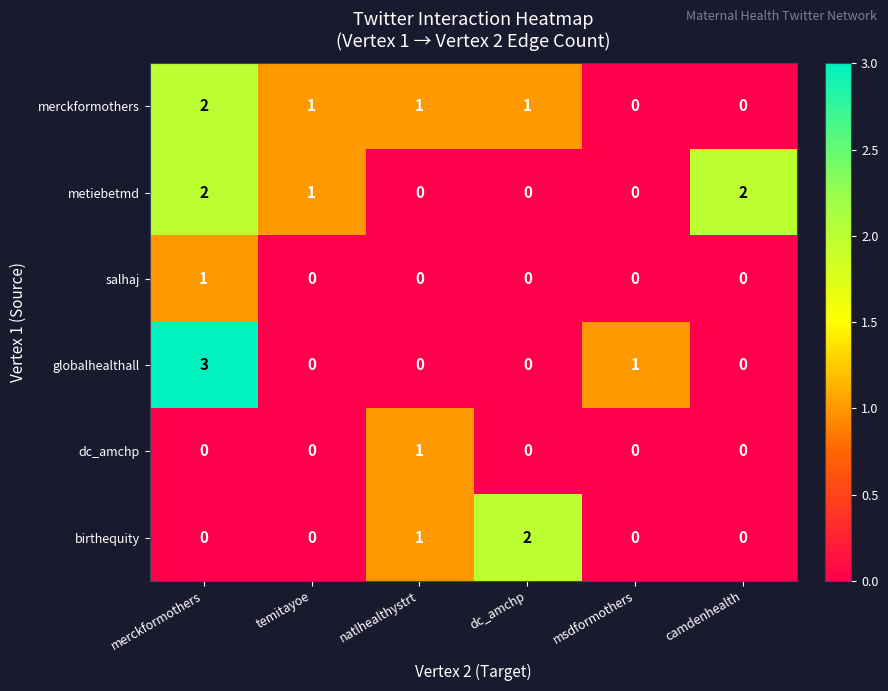

Is it true that birthequity equals 3 at dc_amchp?

False